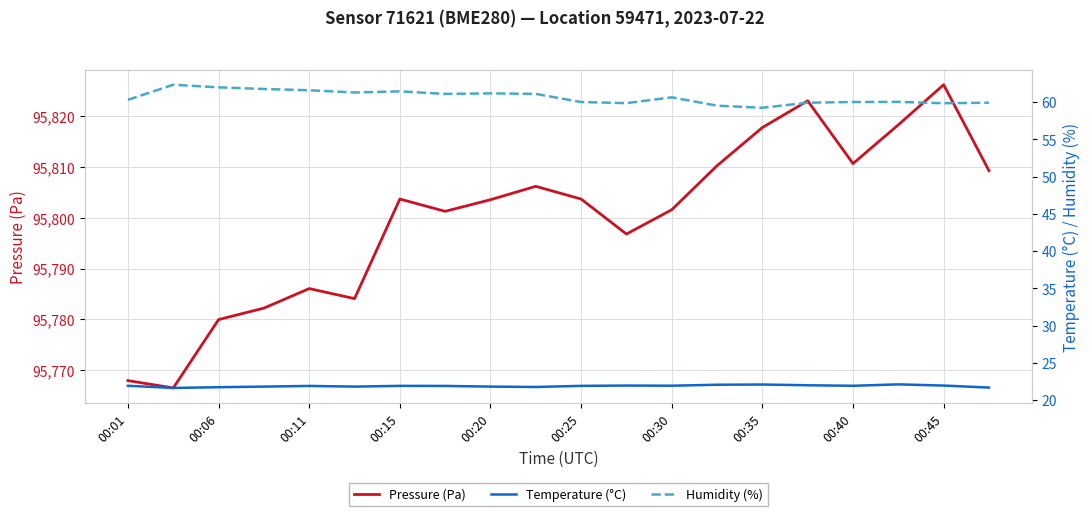

True or false: Pressure (Pa) has a value of 95801.6 at 00:30.

True